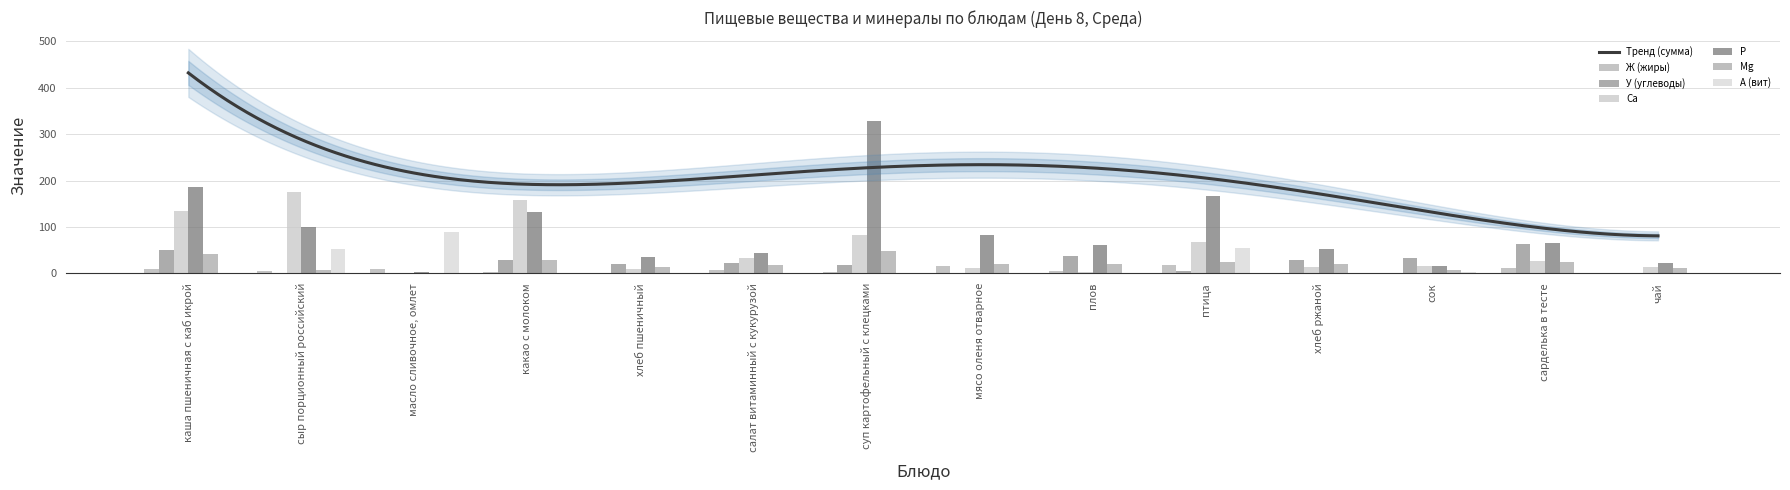

Which category has the lowest value in the Mg series?

масло сливочное, омлет